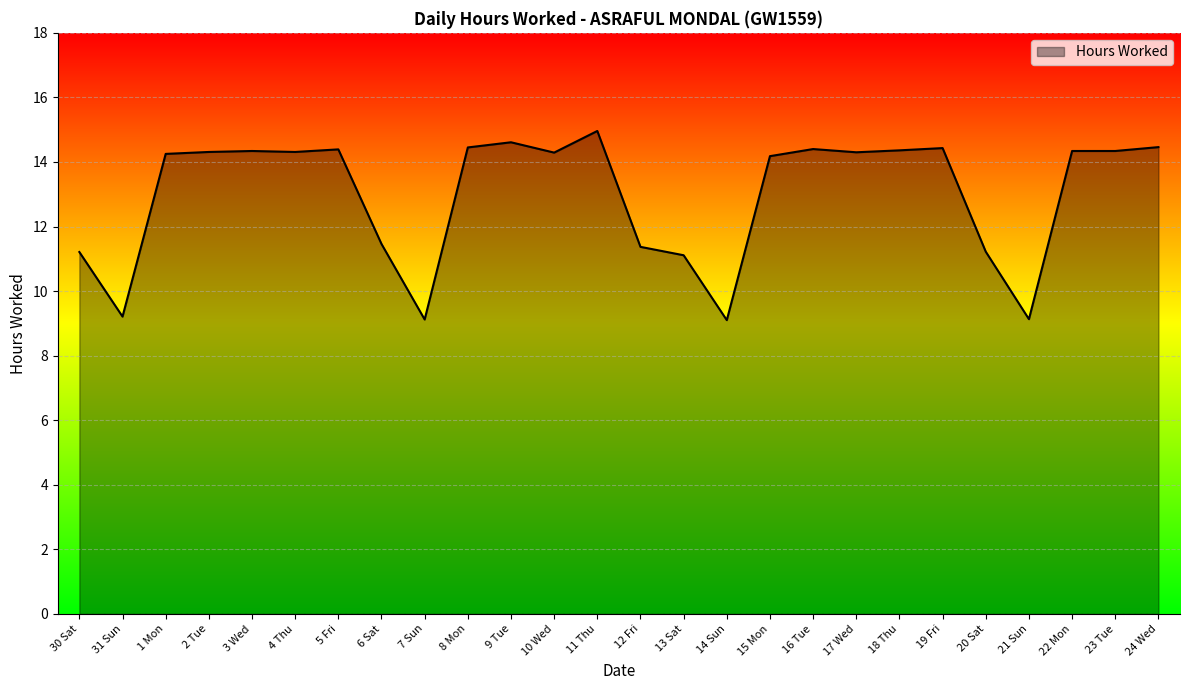

Count the number of data series in this chart.

1